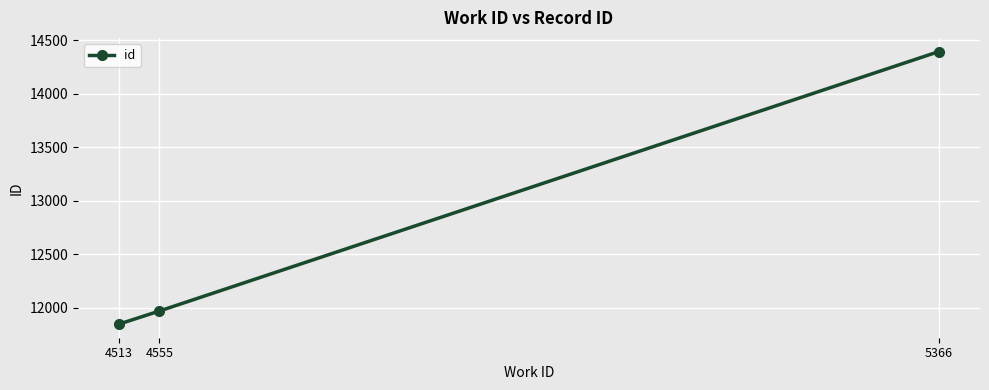

List the labels in order of value, largest first.

5366, 4555, 4513